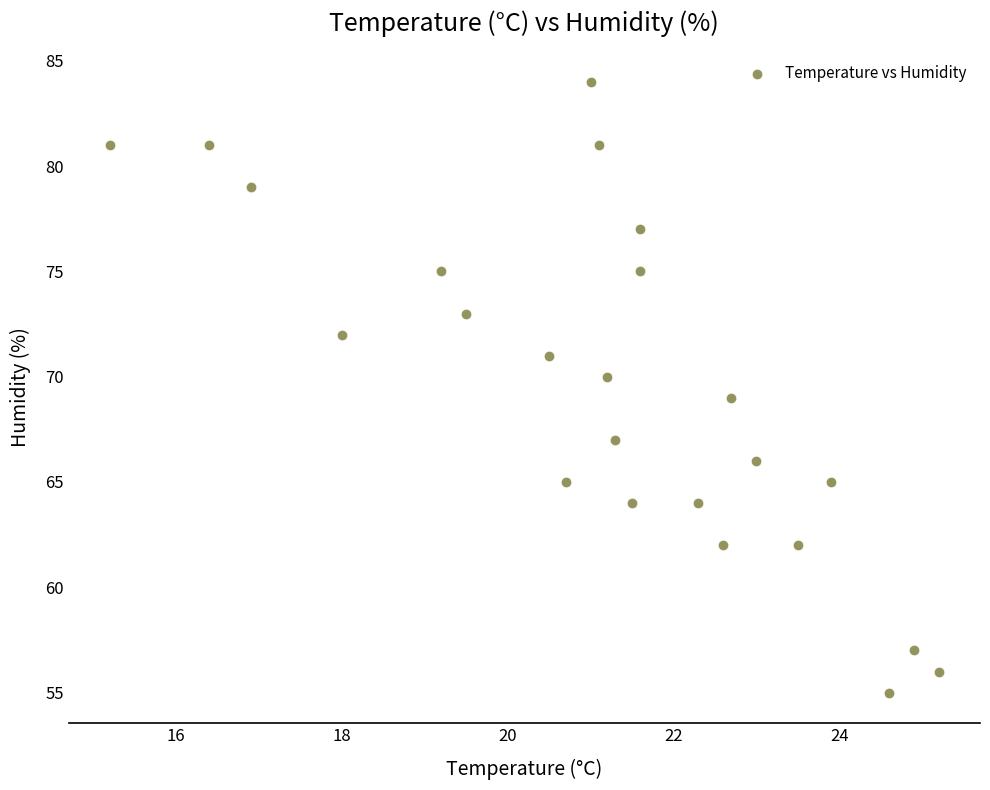

What is the range of Y values (max minus min)?

29